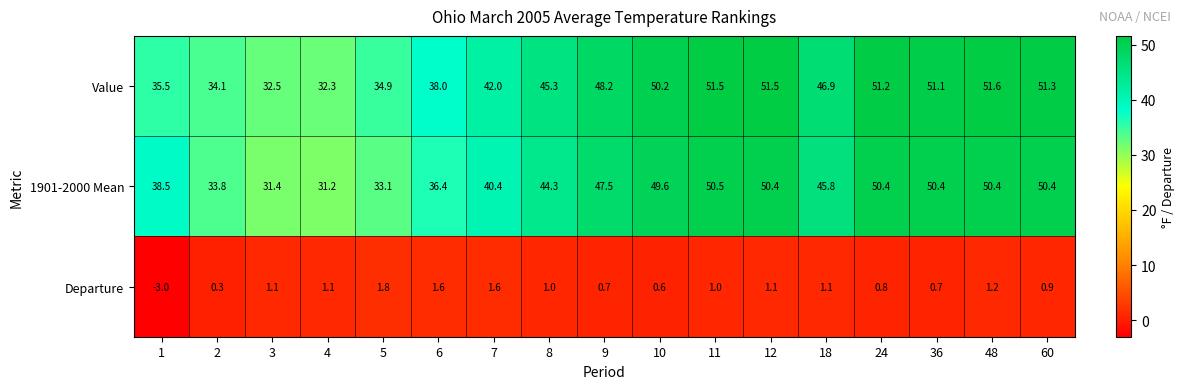

What is the minimum value shown in the chart?

-3.0